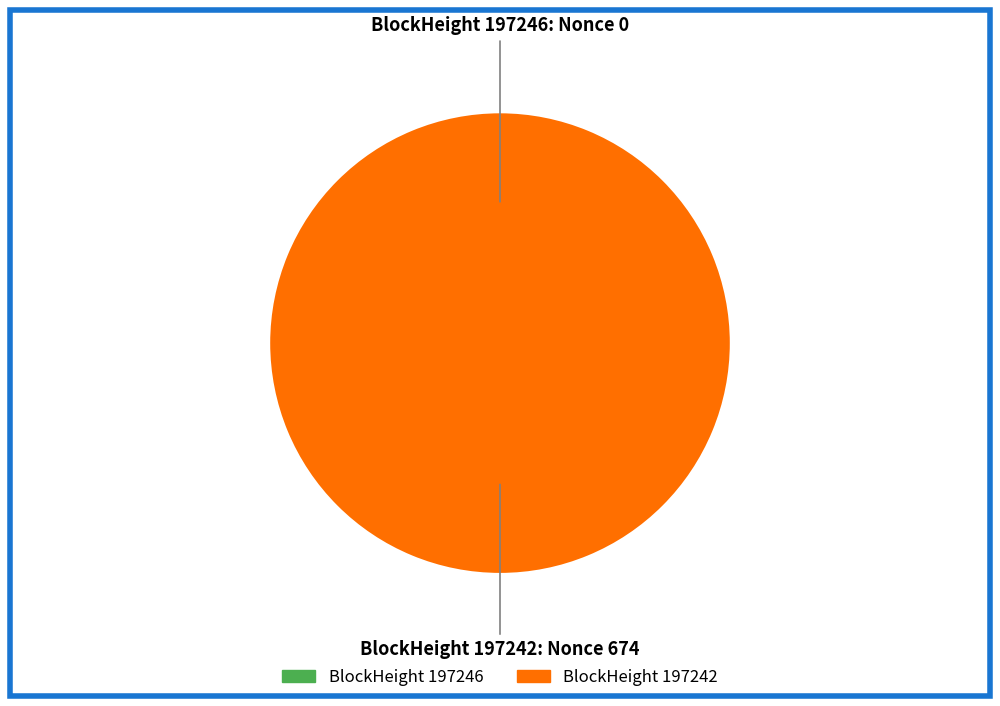

Is it true that 197246 is 0% of the pie?

True